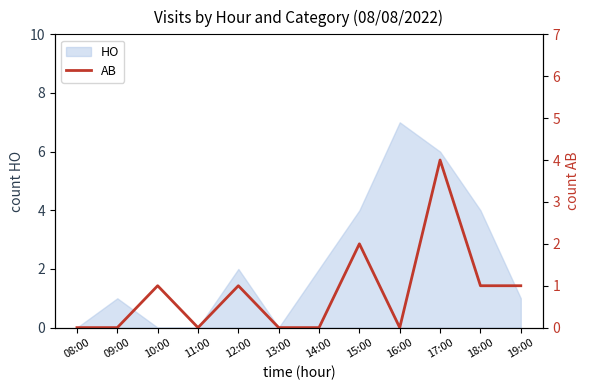

Which has a higher value, 10:00 or 15:00?

15:00